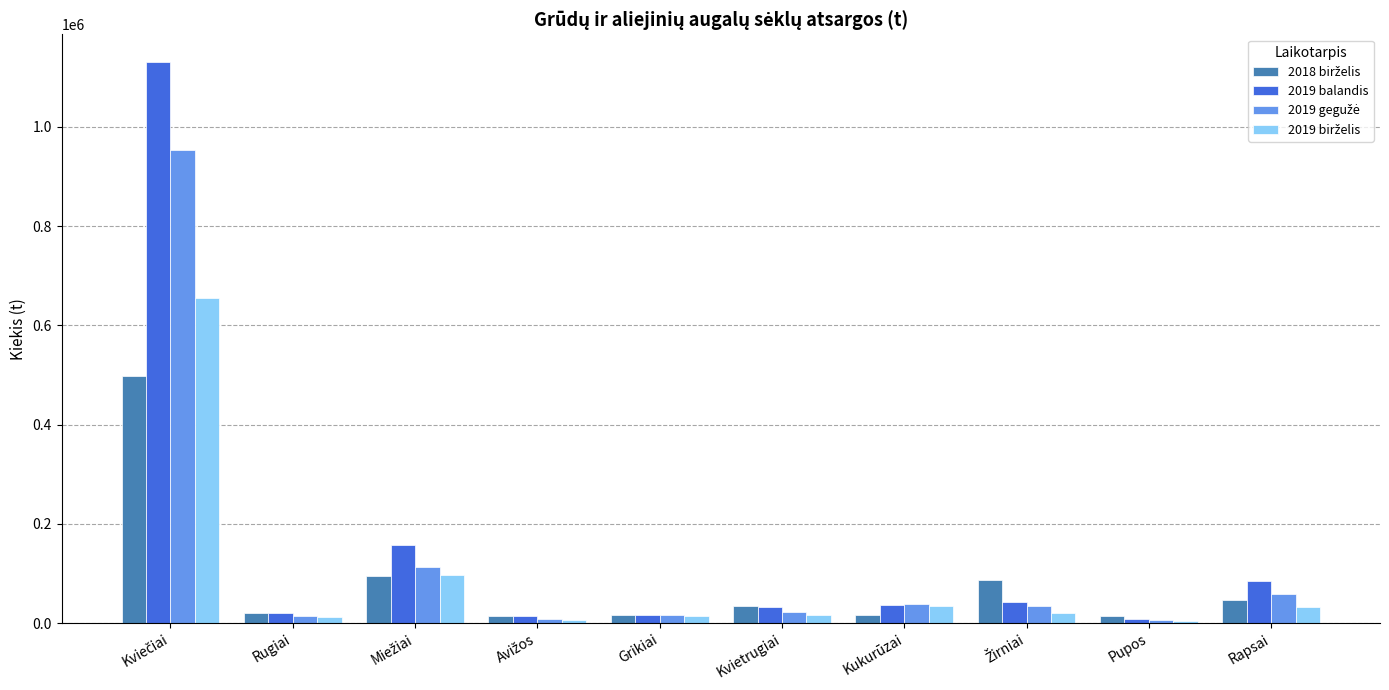

What is the highest value of the 2019 balandis series?

1129768.6